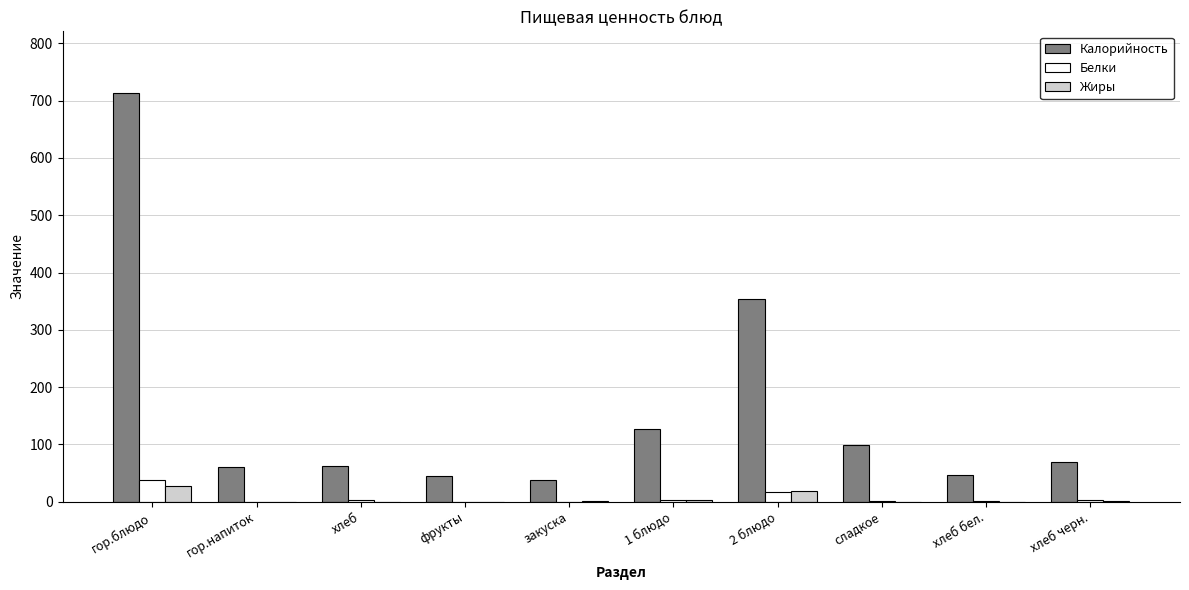

Between хлеб and закуска, which series saw the biggest shift?

Калорийность